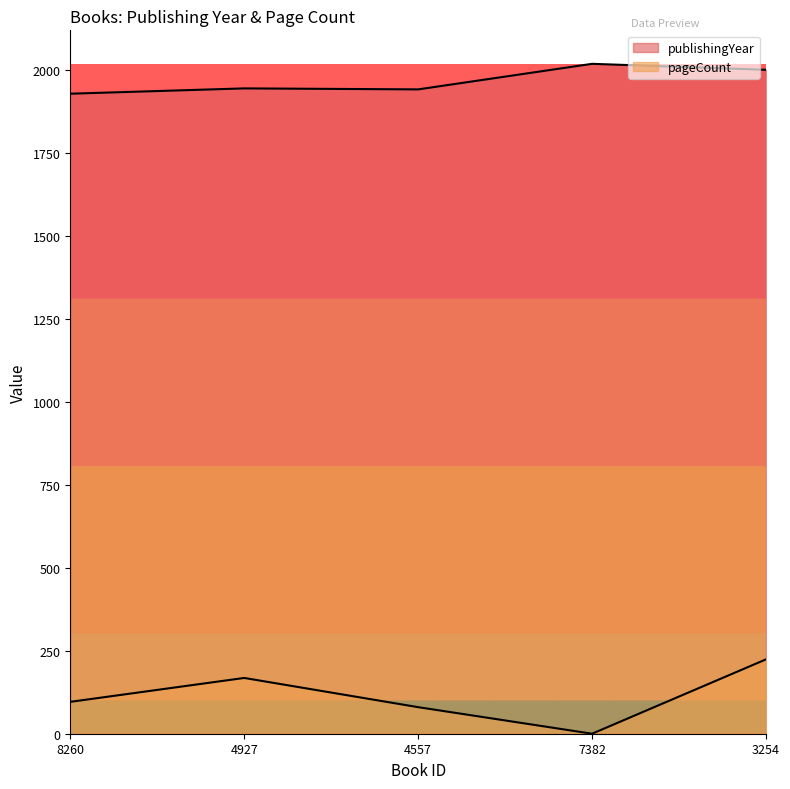

Reading left to right, transcribe all the data shown in this chart.

publishingYear: 1928	1944	1941	2018	2000
pageCount: 96	168	80	0	224